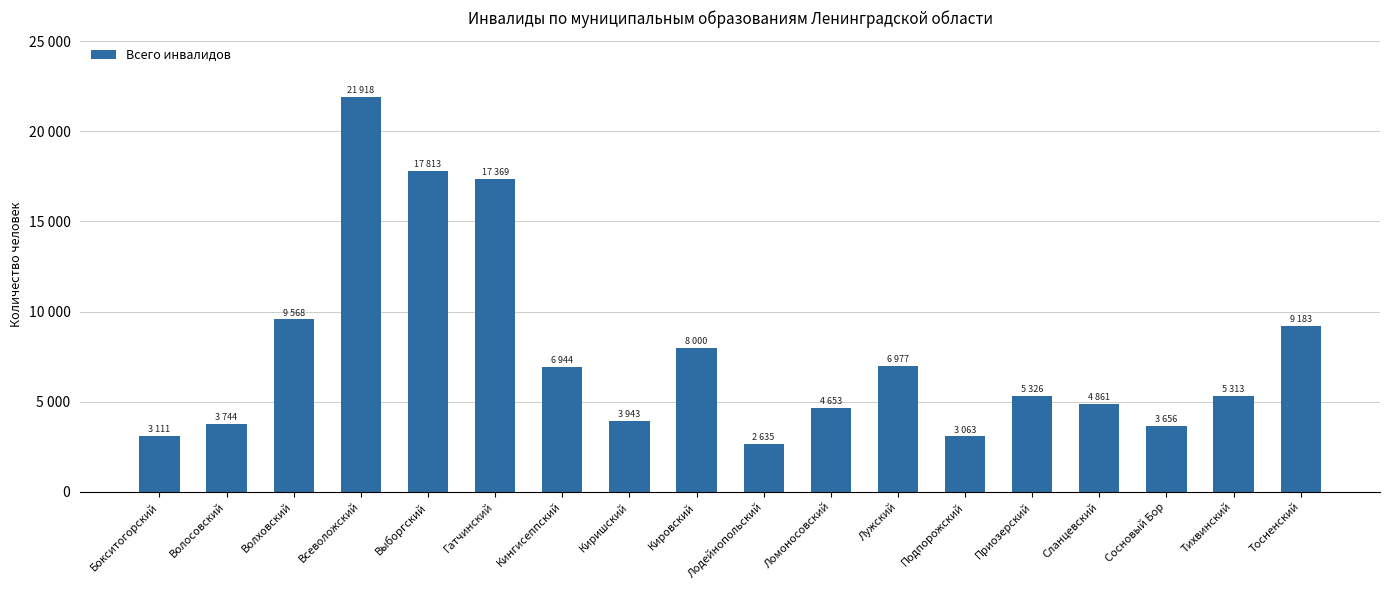

Are the bars horizontal?

No